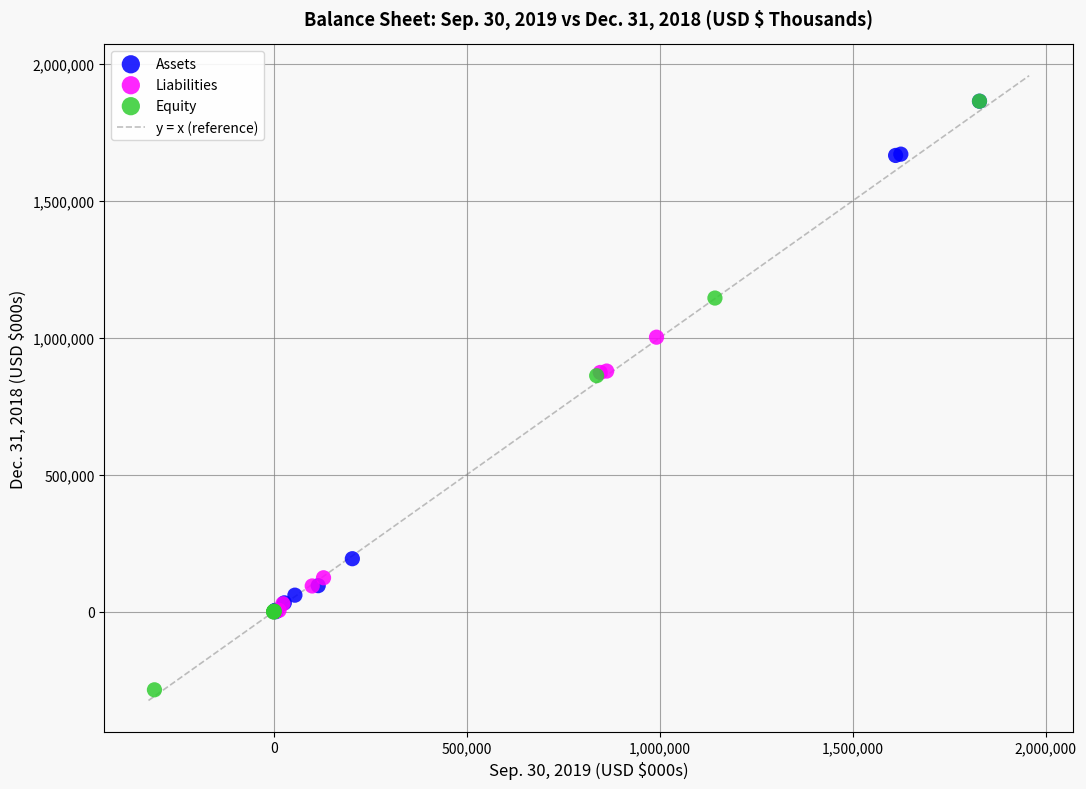

Which series has the widest spread of Y values?

Equity